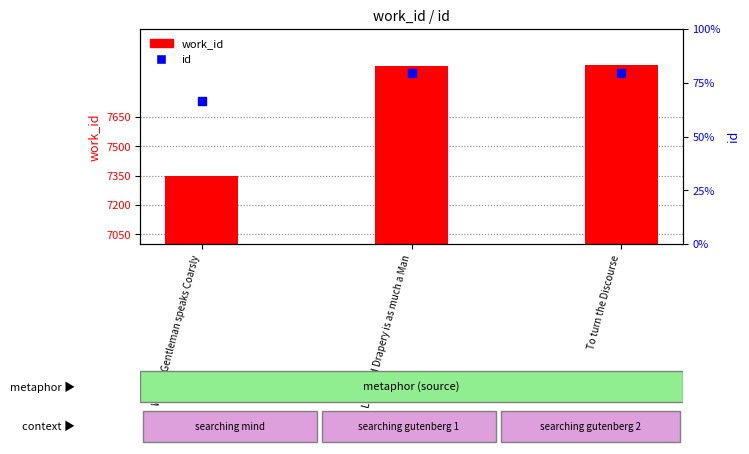

Which series has the largest total across all categories?

id